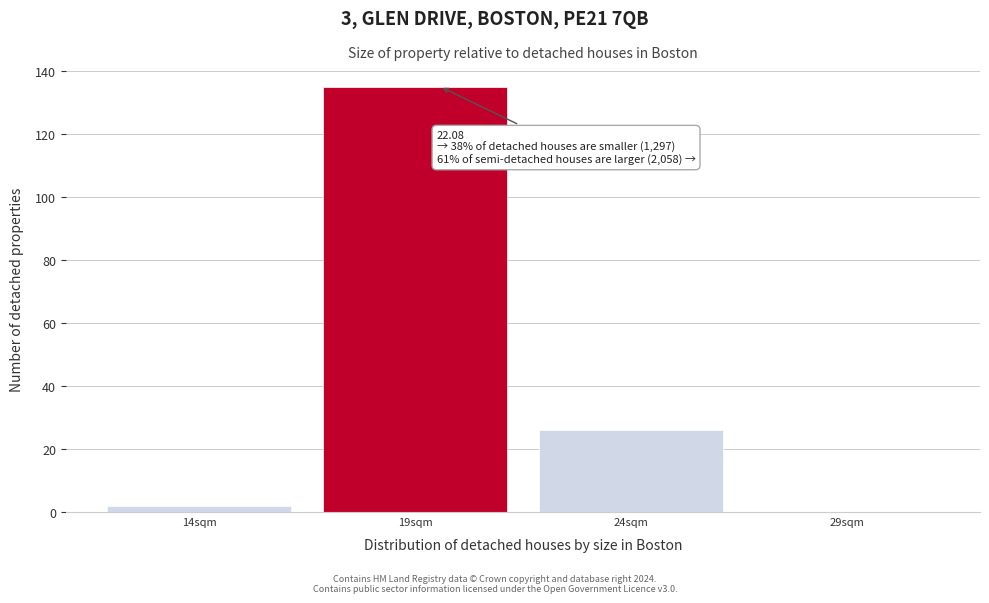

Reading left to right, list all the values displayed in this chart.

14sqm=2	19sqm=135	24sqm=26	29sqm=0